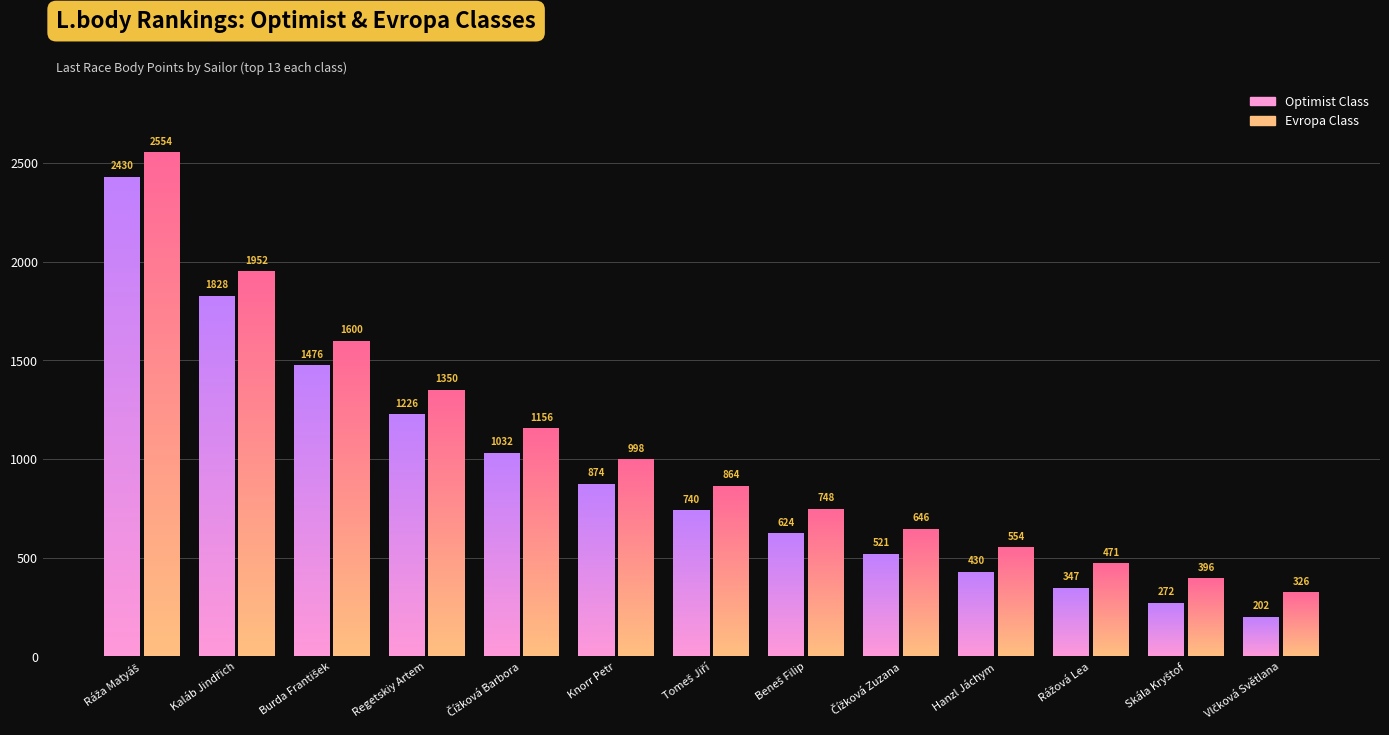

Where is L.body (Optimist) nearest to the value 1316?

3